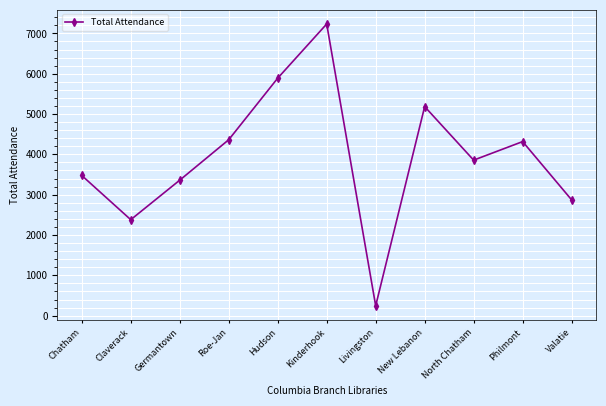

Which label corresponds to the largest value in the chart?

Kinderhook